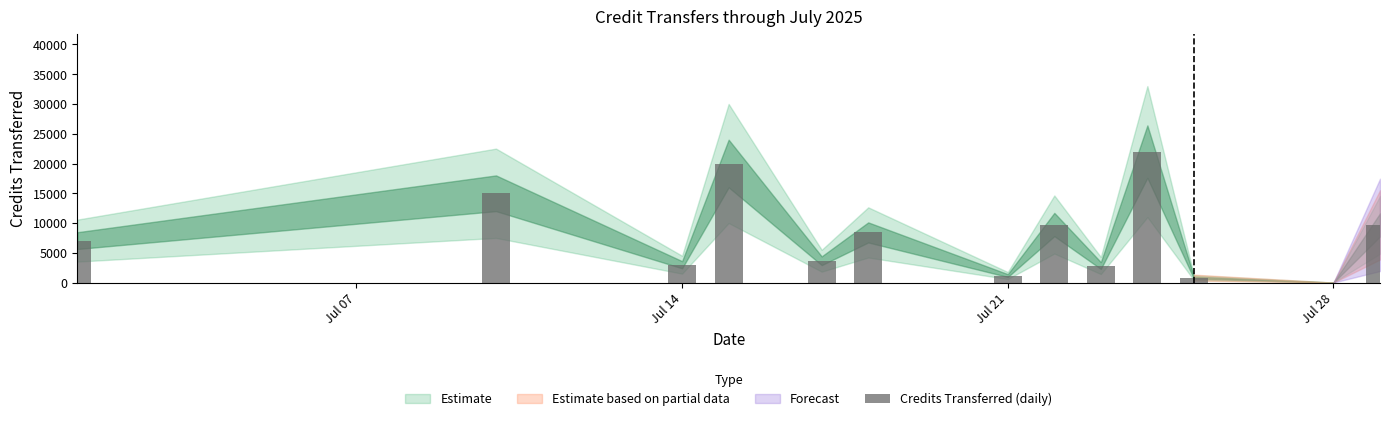

What is the maximum value shown in the chart?

22000